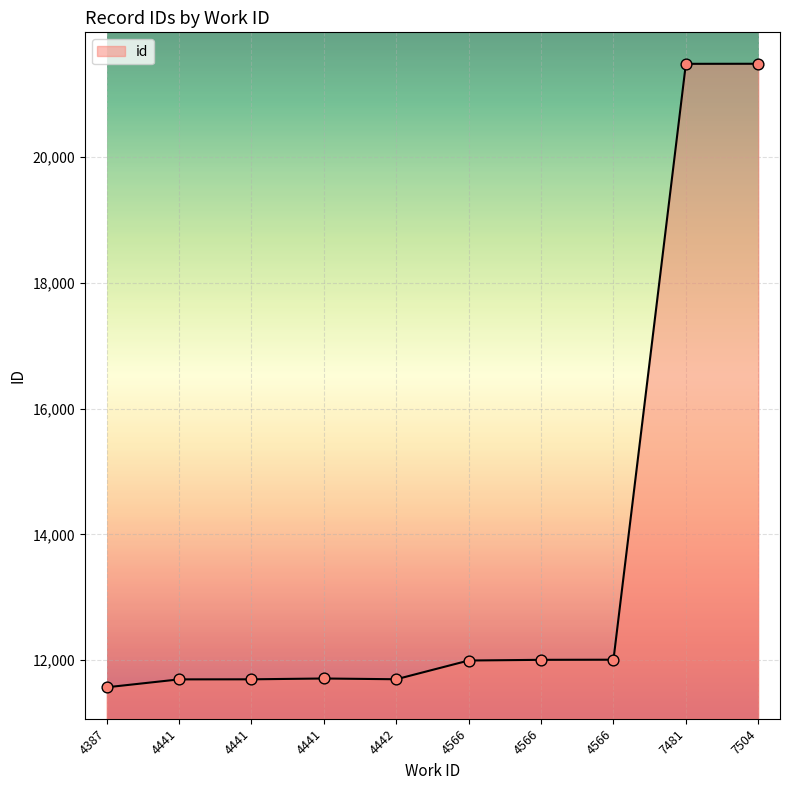

What is the ratio of the value at 4441 to the value at 7481?

0.5